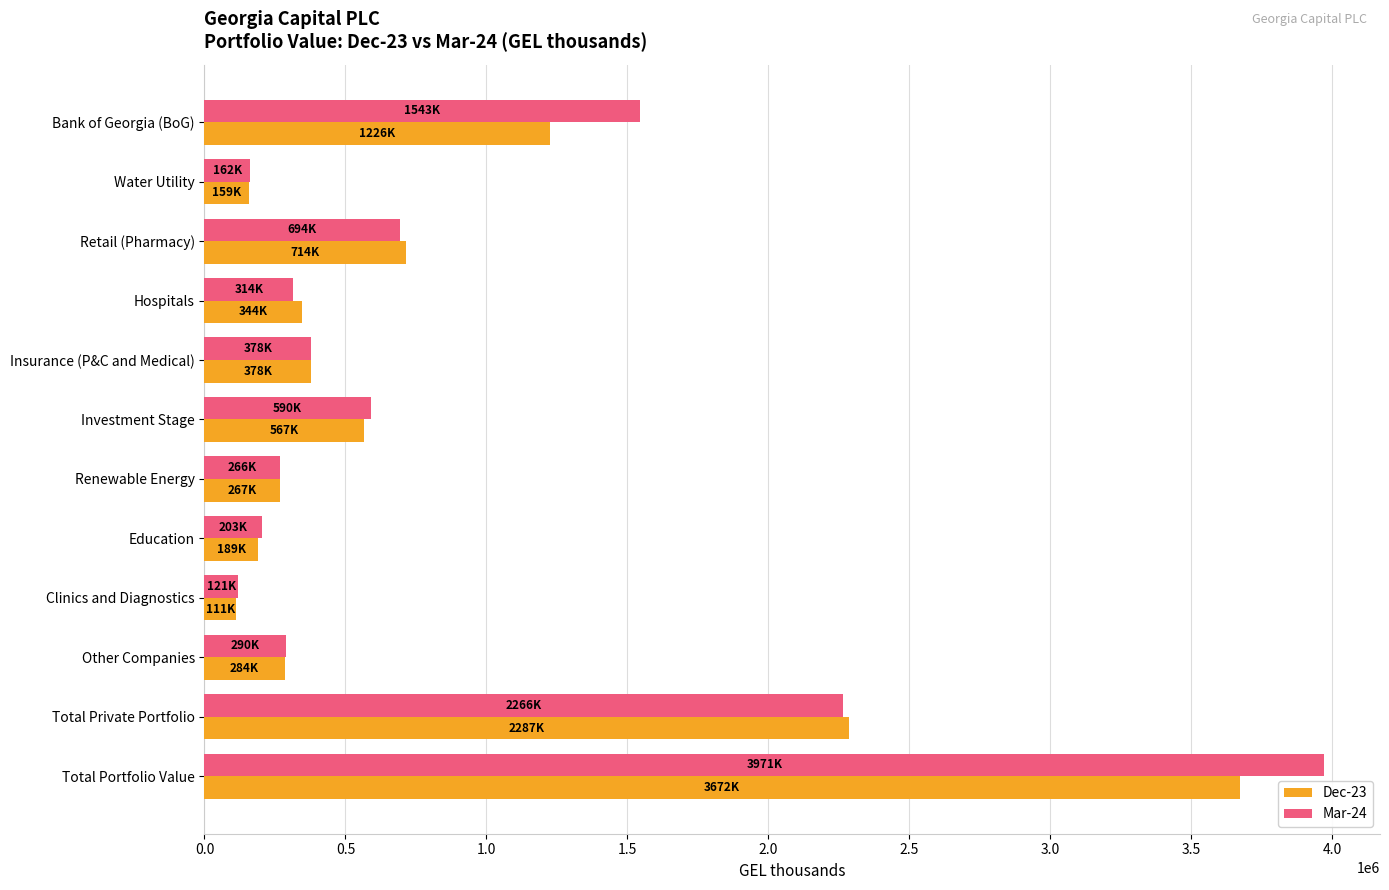

List the series in order of their peak value, lowest first.

Dec-23, Mar-24